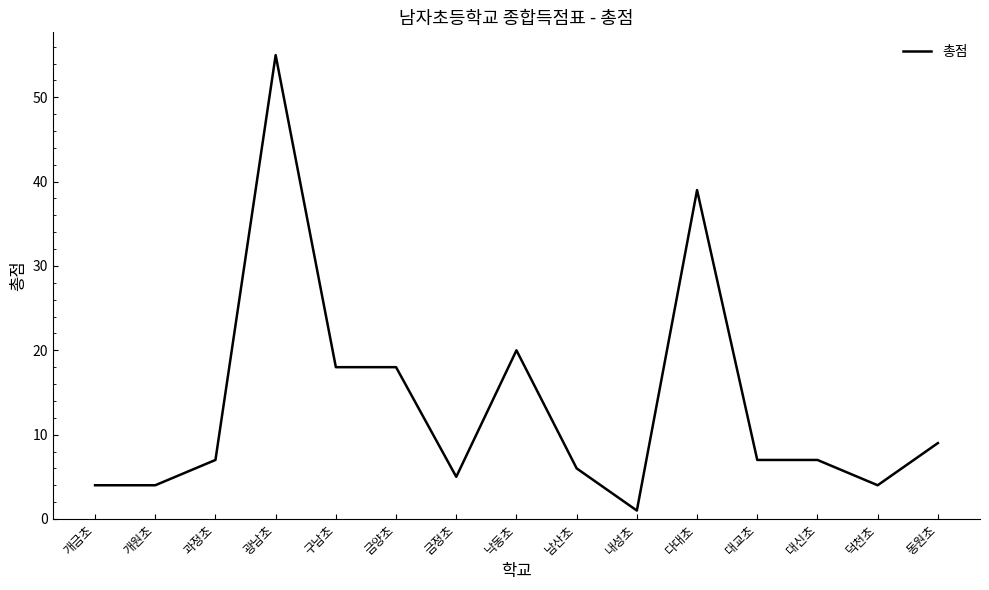

What position from the left is 동원초?

15